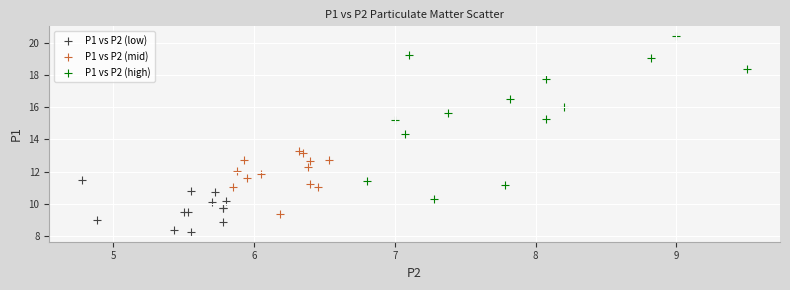

Which series has the widest spread of Y values?

P1 vs P2 (high)